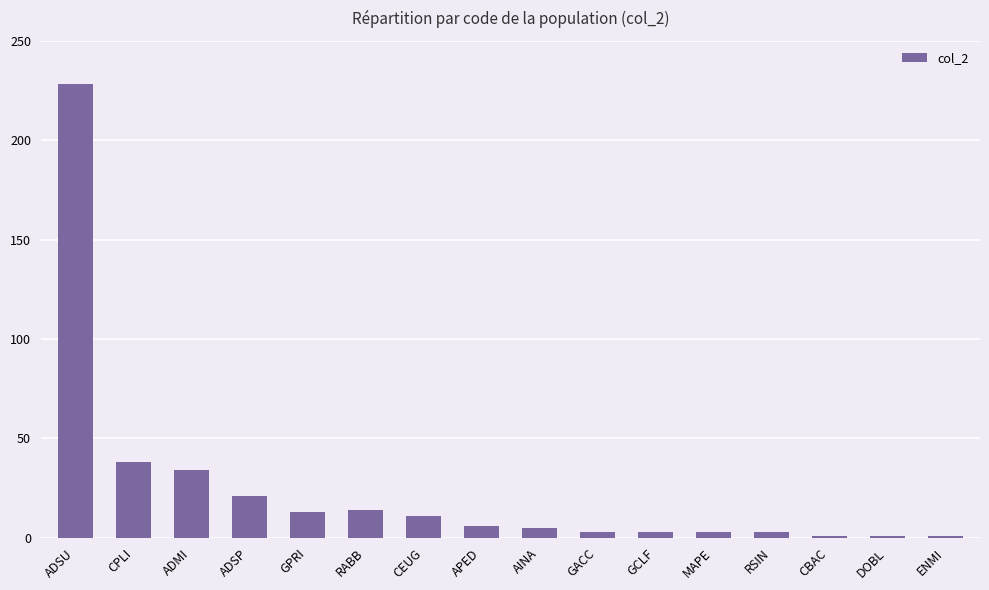

What is the change in value from ADSU to CPLI?

-190